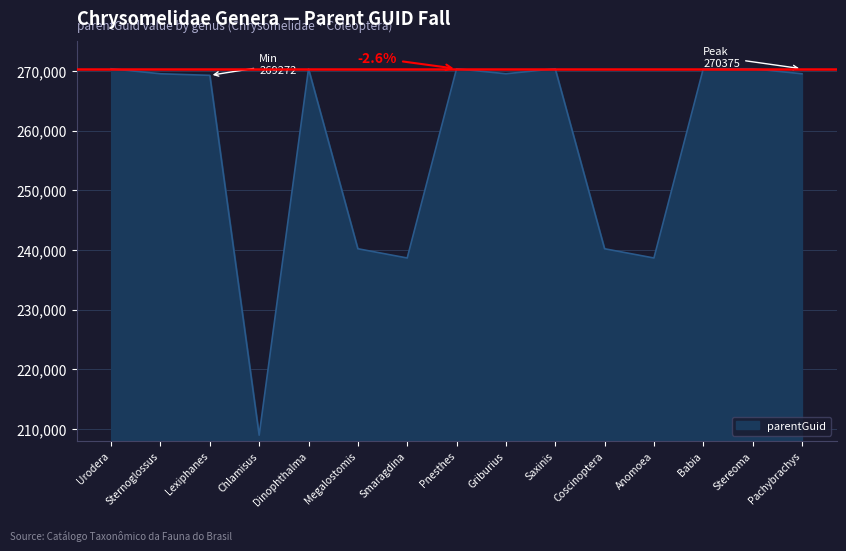

How many distinct data groups are displayed?

1